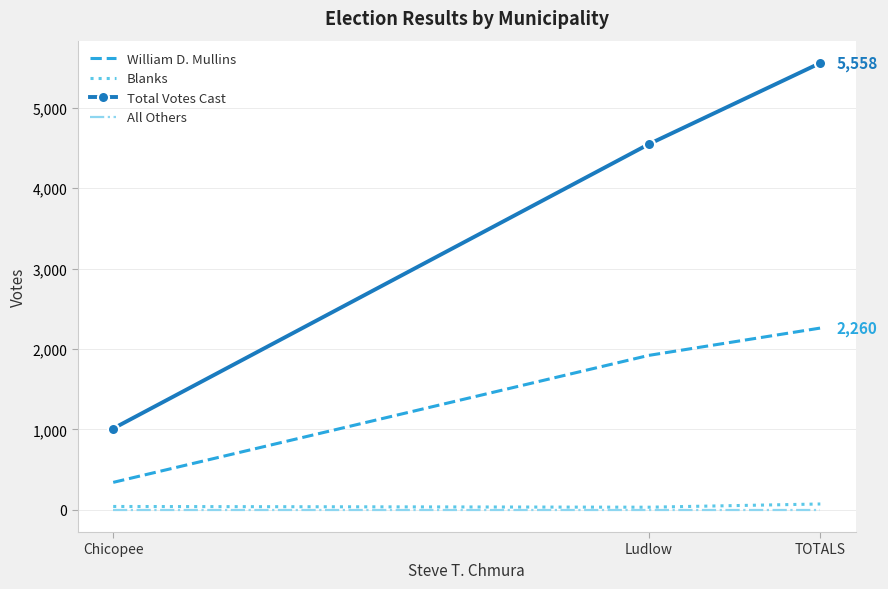

Where is William D. Mullins nearest to the value 1300?

Ludlow